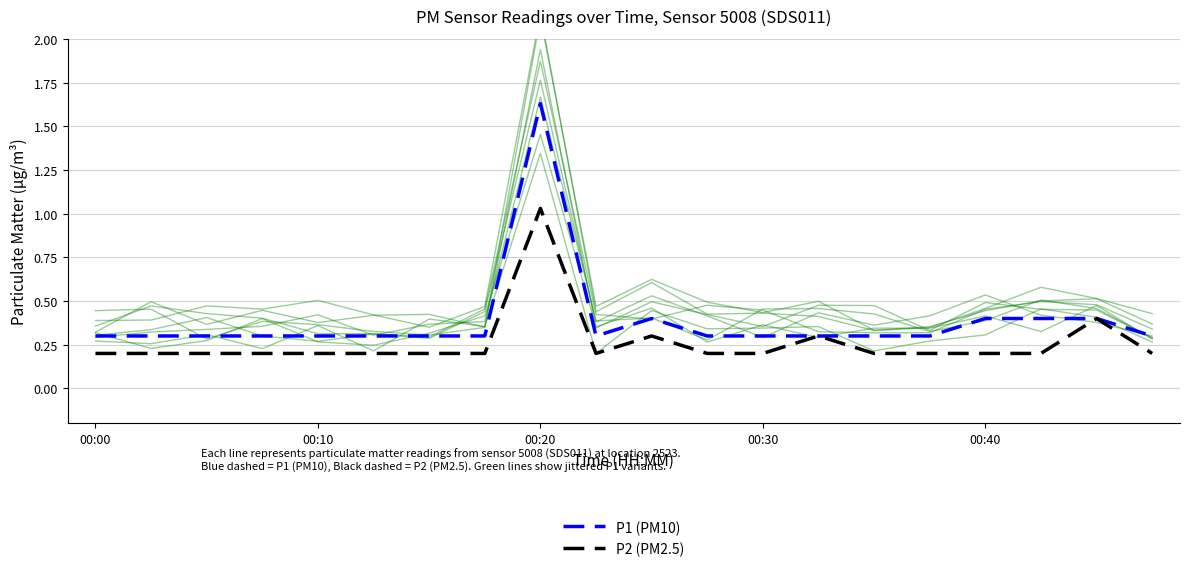

At which category does P1 (PM10) reach its first local valley?

9